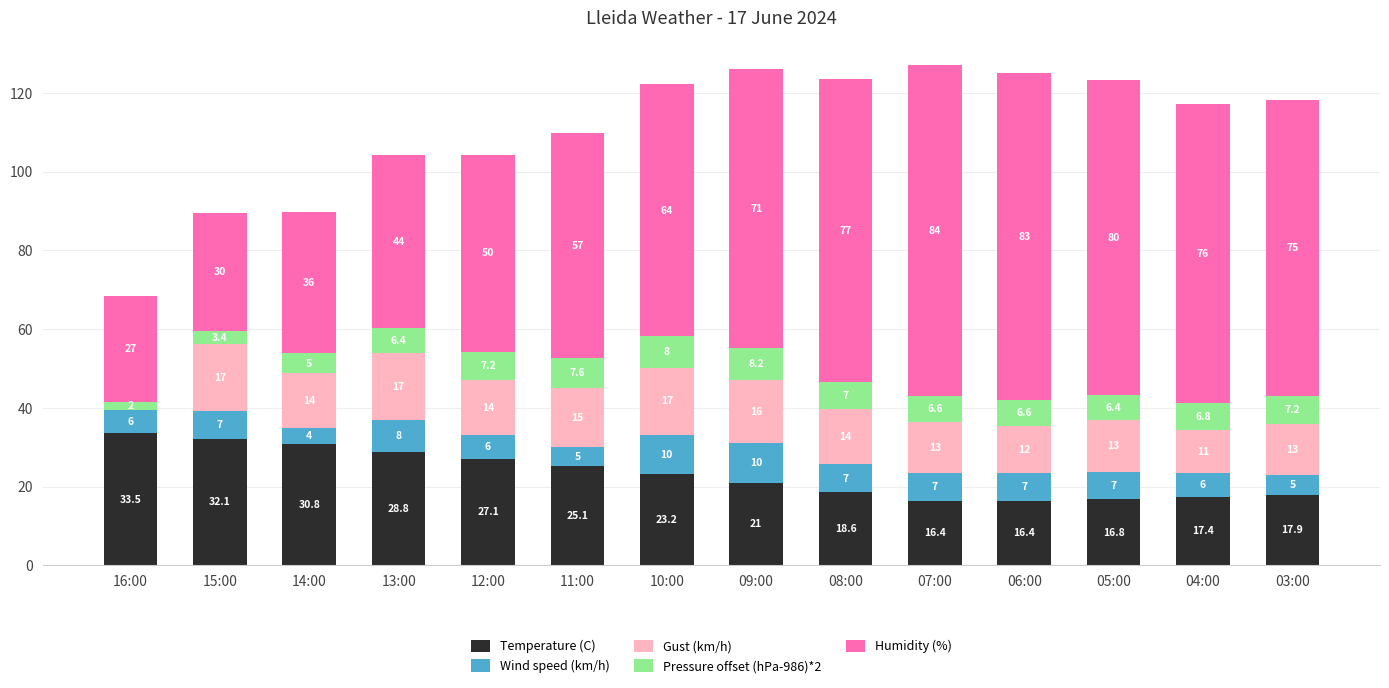

The Temperature (C) series shows 38.3 at 10:00. True or false?

False